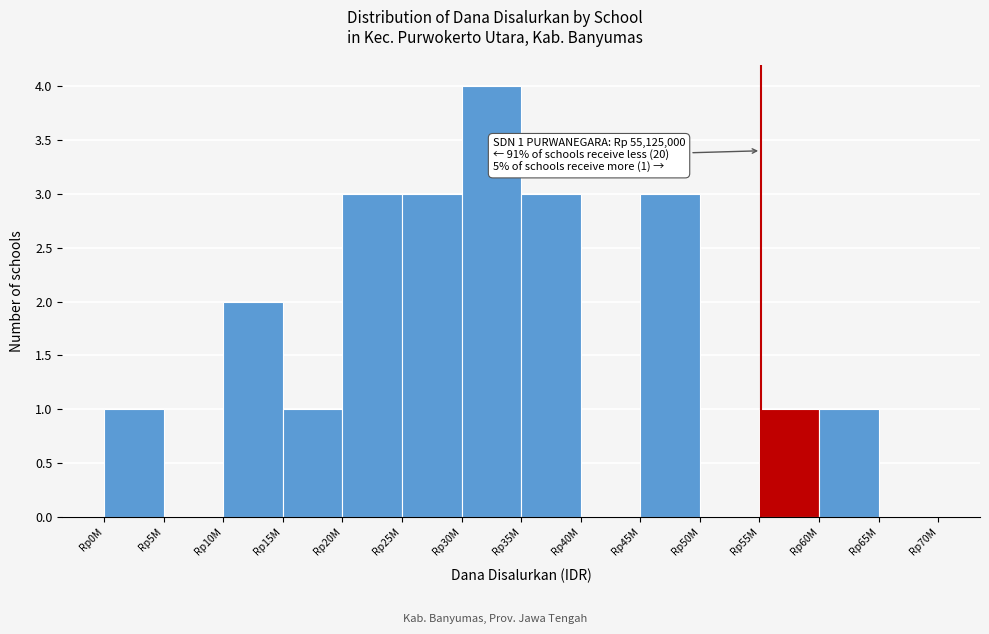

Reading right to left, extract all data points from this chart.

Rp65M=0	Rp60M=1	Rp55M=1	Rp50M=0	Rp45M=3	Rp40M=0	Rp35M=3	Rp30M=4	Rp25M=3	Rp20M=3	Rp15M=1	Rp10M=2	Rp5M=0	Rp0M=1